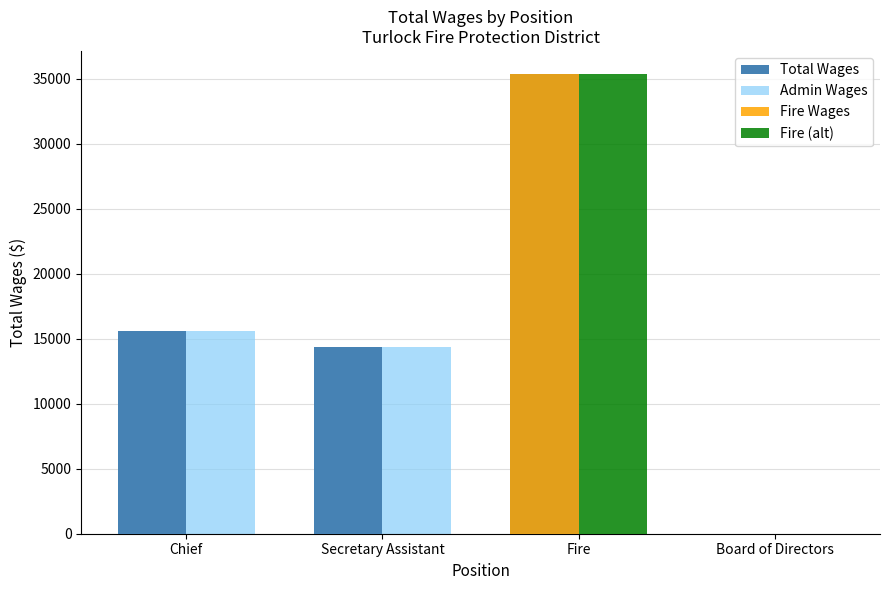

Reading left to right, transcribe all the data shown in this chart.

Total Wages: 15600	14400	35388	0
Admin Wages: 15600	14400	0	0
Fire Wages: 0	0	35388	0
Fire (alt): 0	0	35388	0